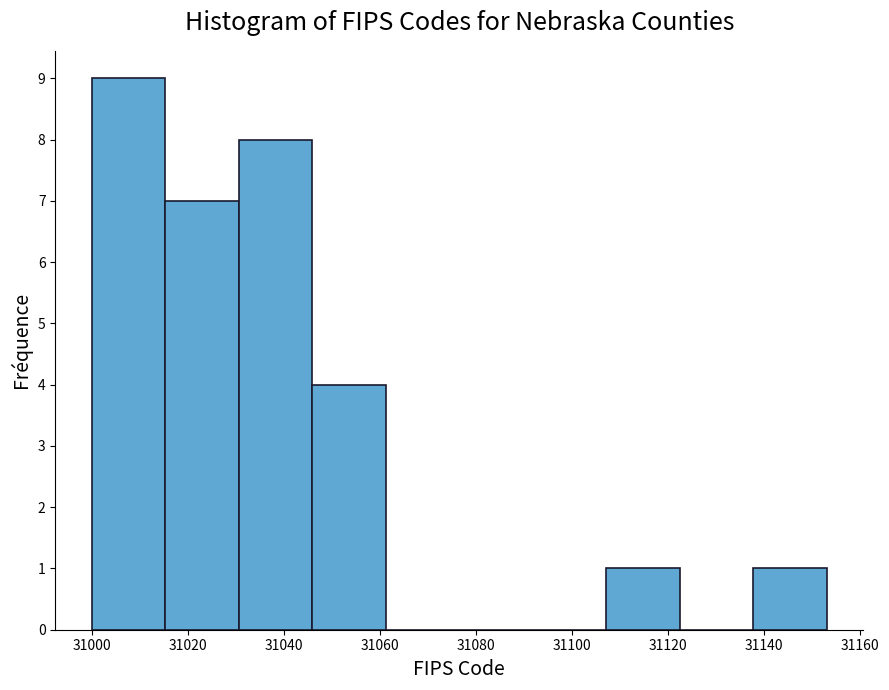

Which range on the x-axis has the tallest bar?

31000 to 31016